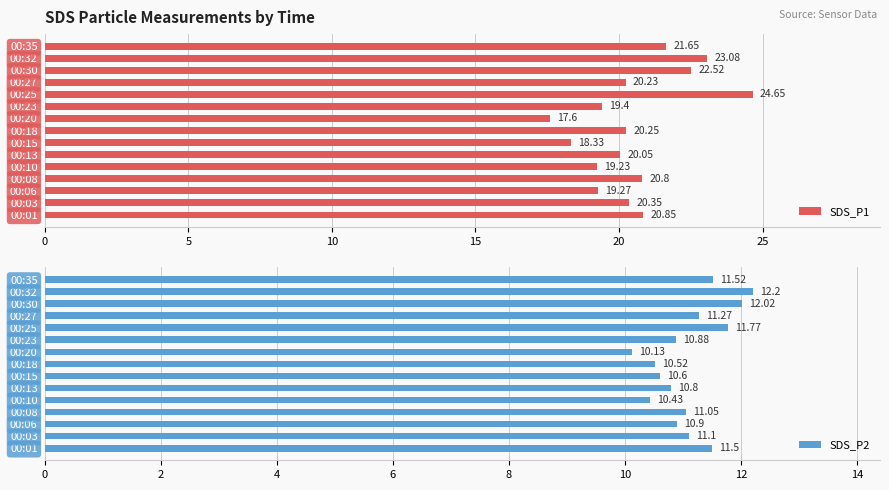

Is it true that SDS_P1 equals 20.8 at 00:08?

True